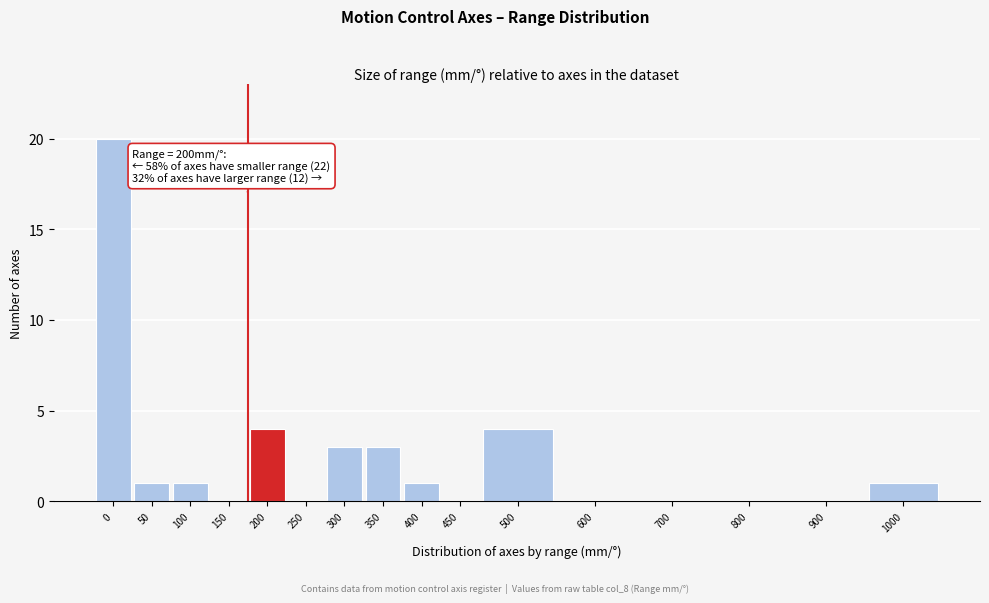

Reading left to right, transcribe all the data shown in this chart.

0=20	50=1	100=1	150=0	200=4	250=0	300=3	350=3	400=1	450=0	500=4	600=0	700=0	800=0	900=0	1000=1